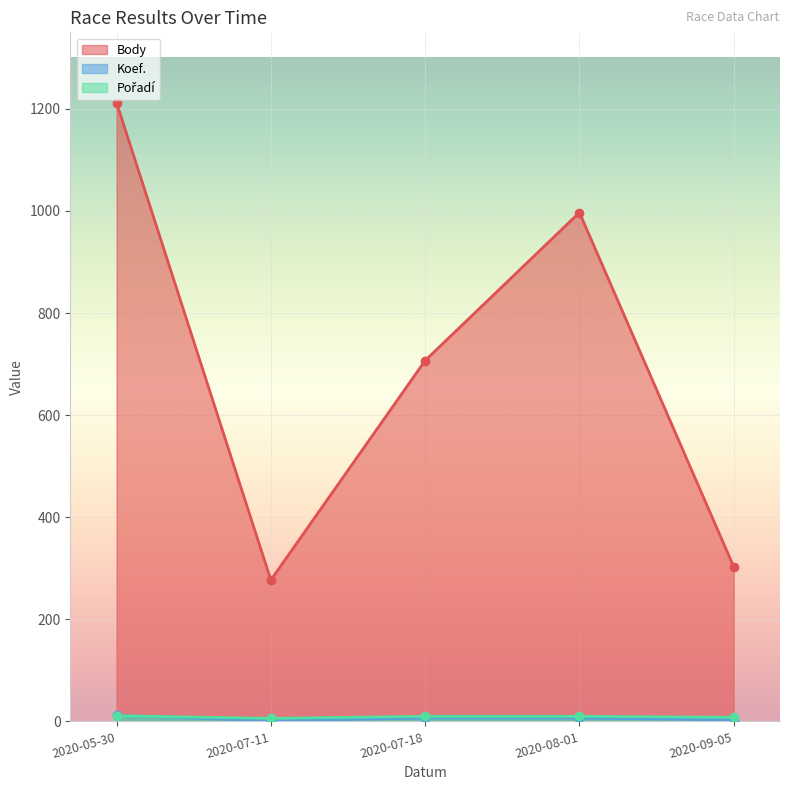

In Body, how many points are lower than both neighbors (excluding endpoints)?

1